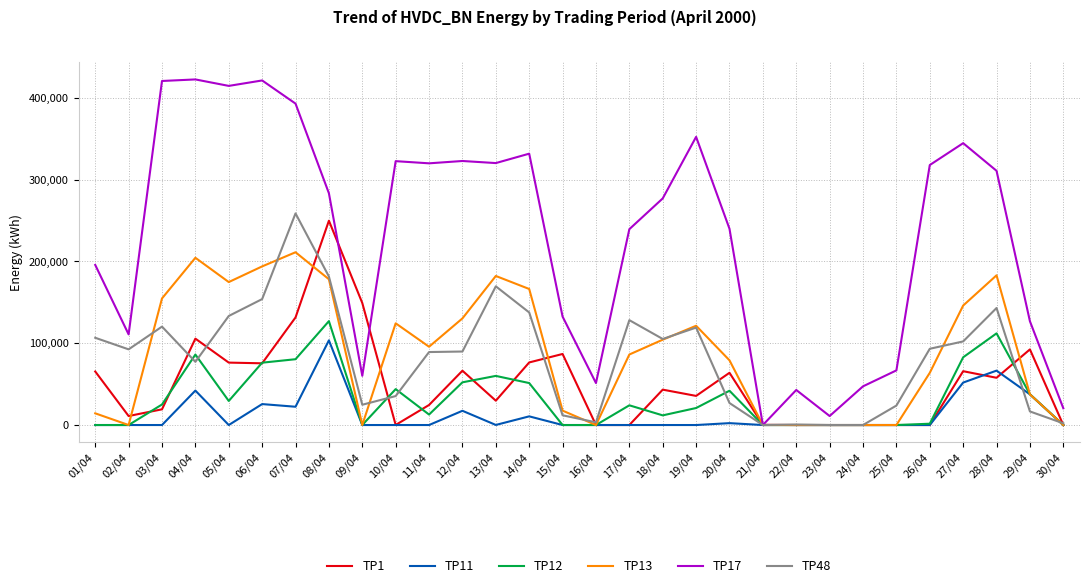

How many series are shown in this chart?

6